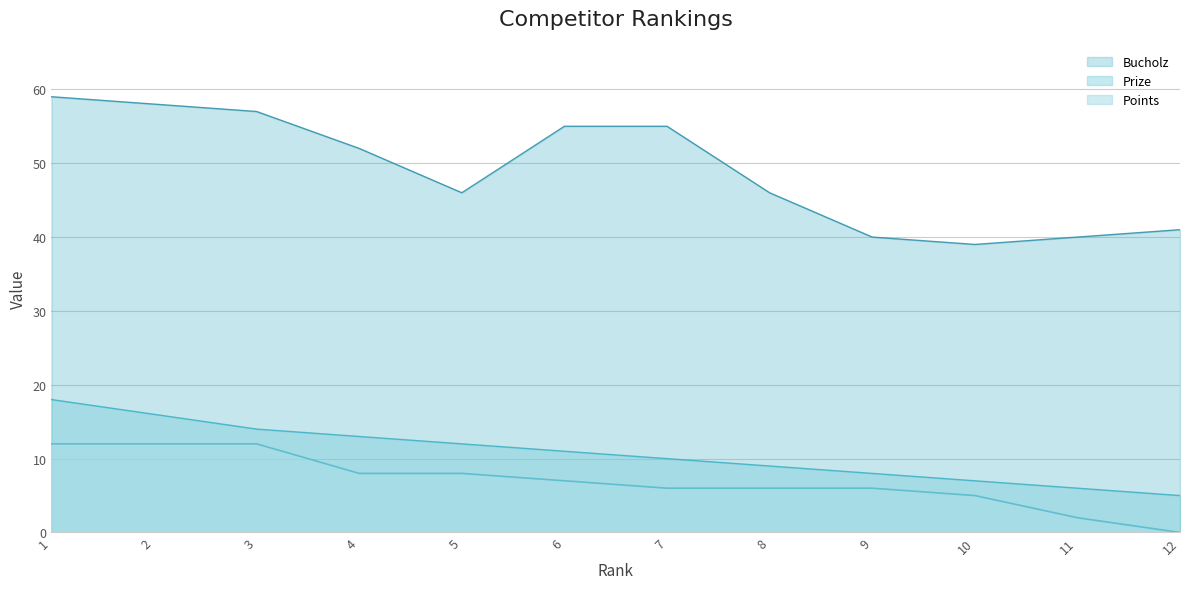

What is the average value of the Bucholz series?

49